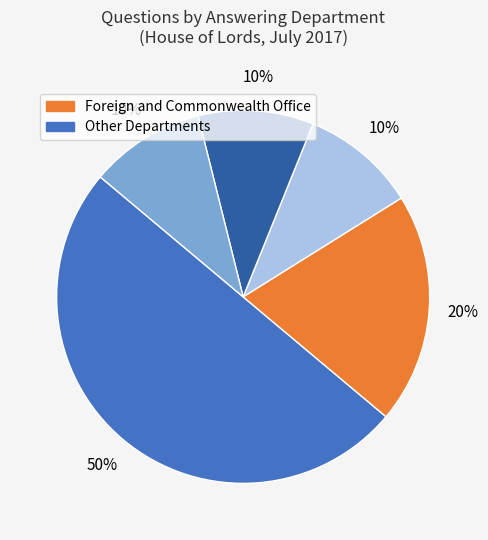

To the nearest percent, what is the average slice percentage?

20%